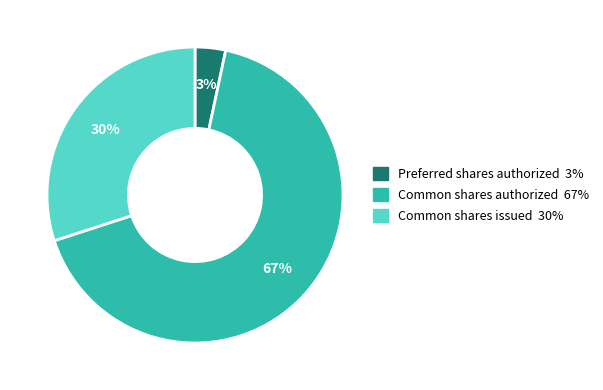

Do Common shares issued and Common shares authorized together represent more than half of the pie?

Yes